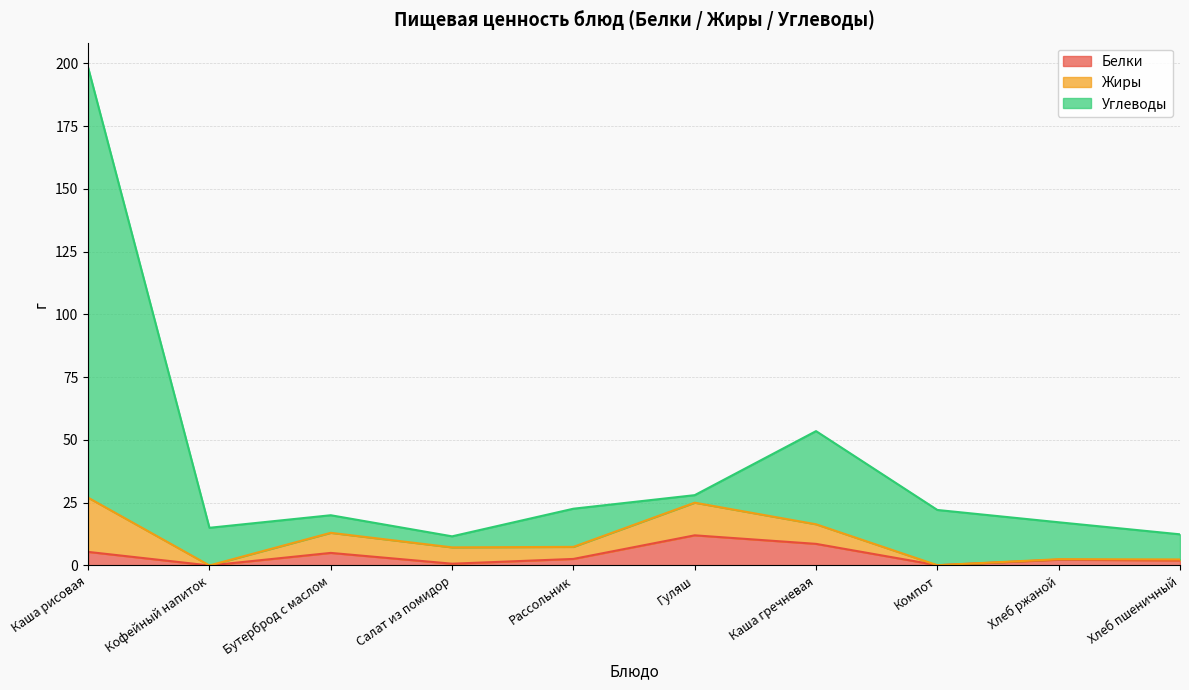

The value of Белки at Кофейный напиток is 6.7. True or false?

False